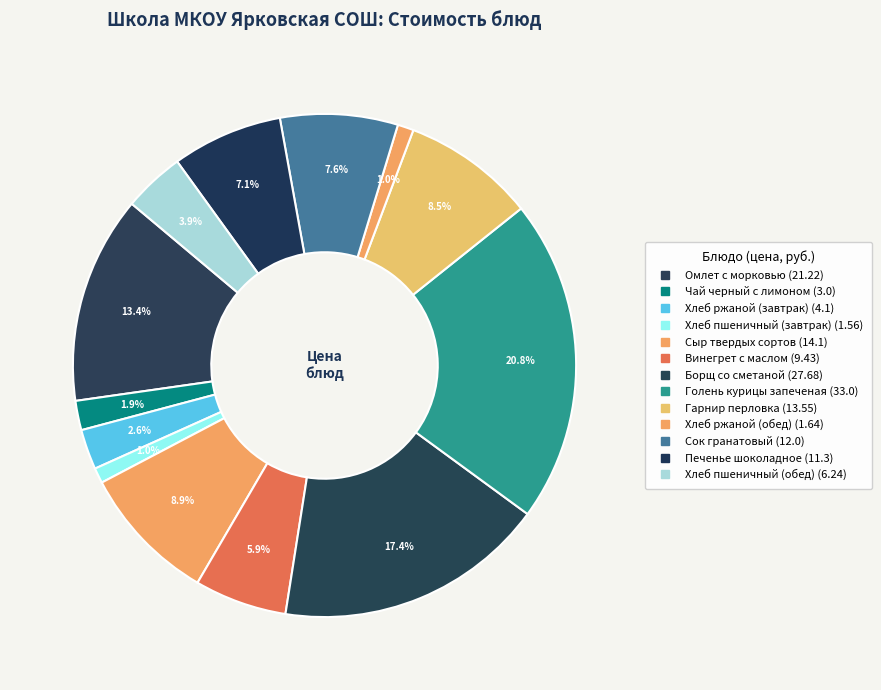

To the nearest percent, what is the combined percentage of Винегрет с маслом and Омлет с морковью?

19%